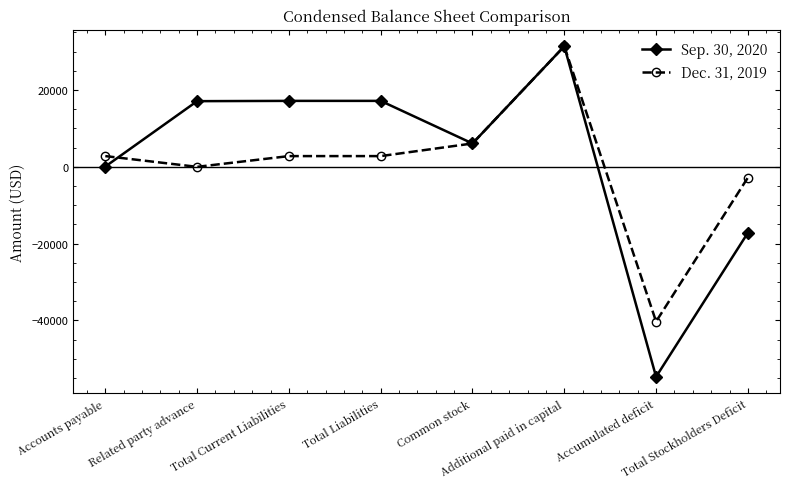

The Sep. 30, 2020 series shows 4384 at Total Current Liabilities. True or false?

False